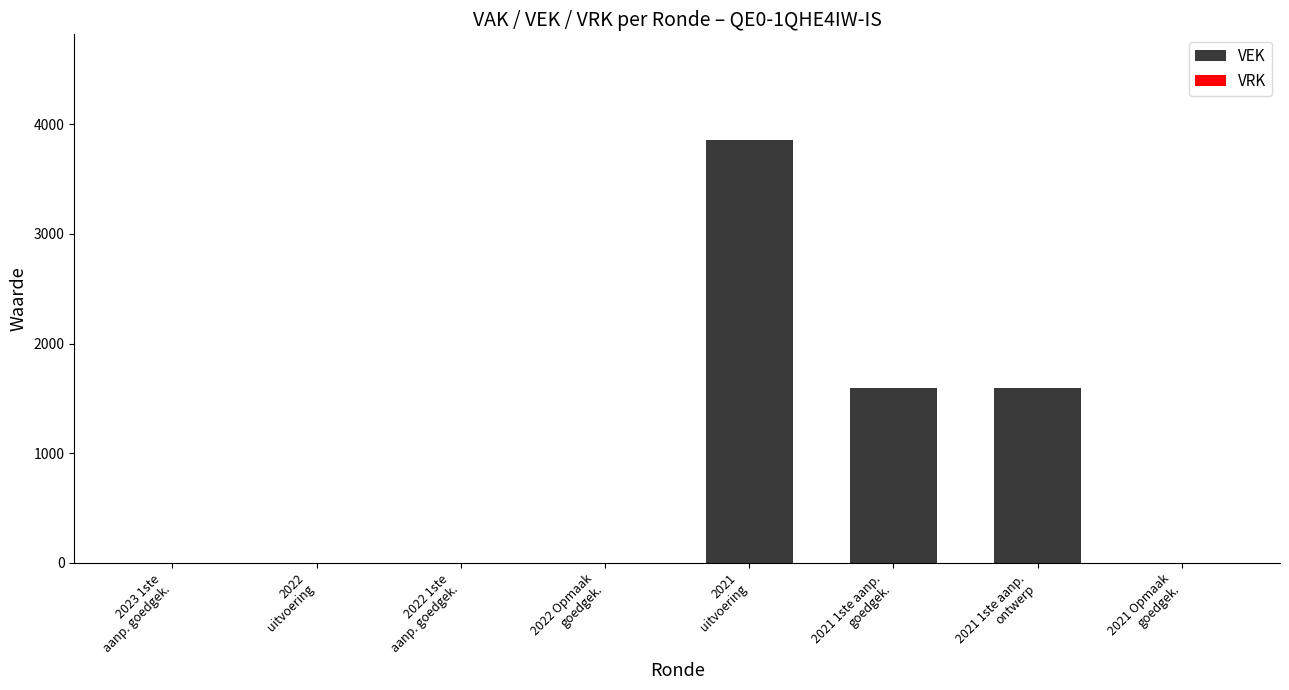

What is the greatest value displayed?

3857